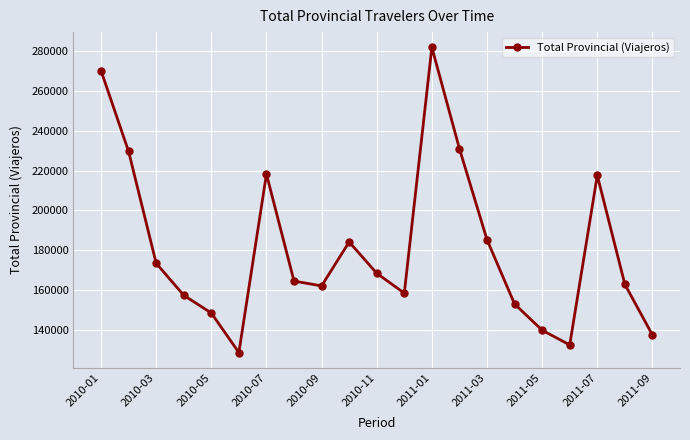

What is the value of the 4th point from the left?

157476